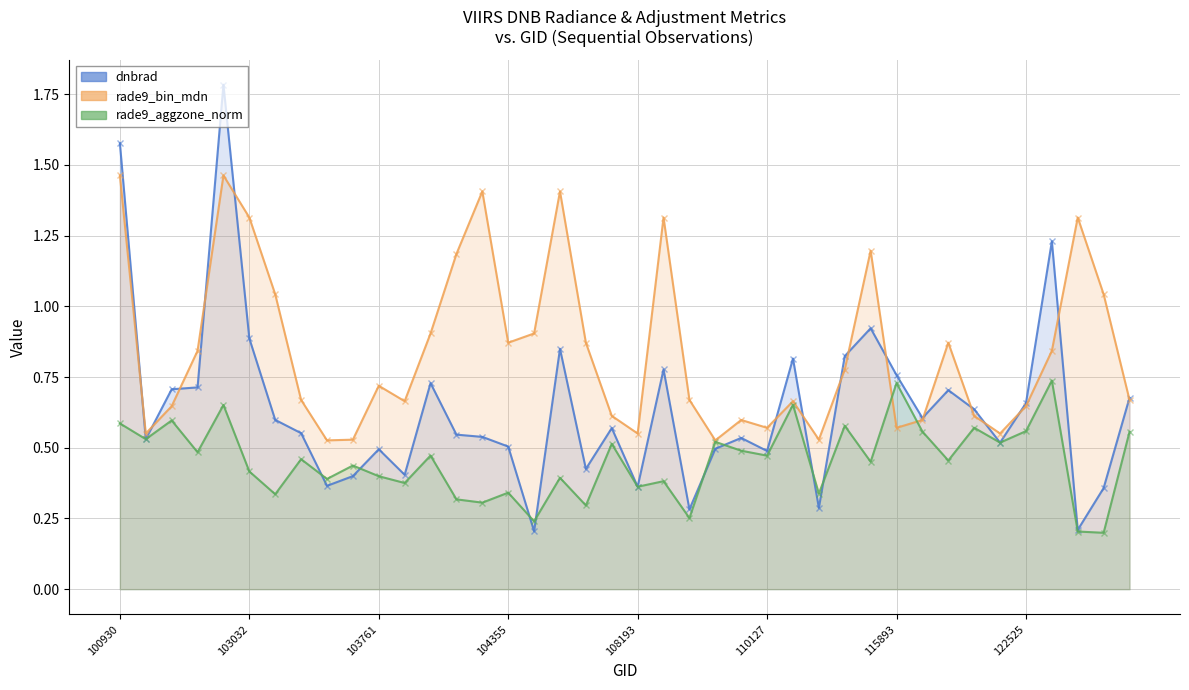

What is the sum of all rade9_aggzone_norm values?

18.1